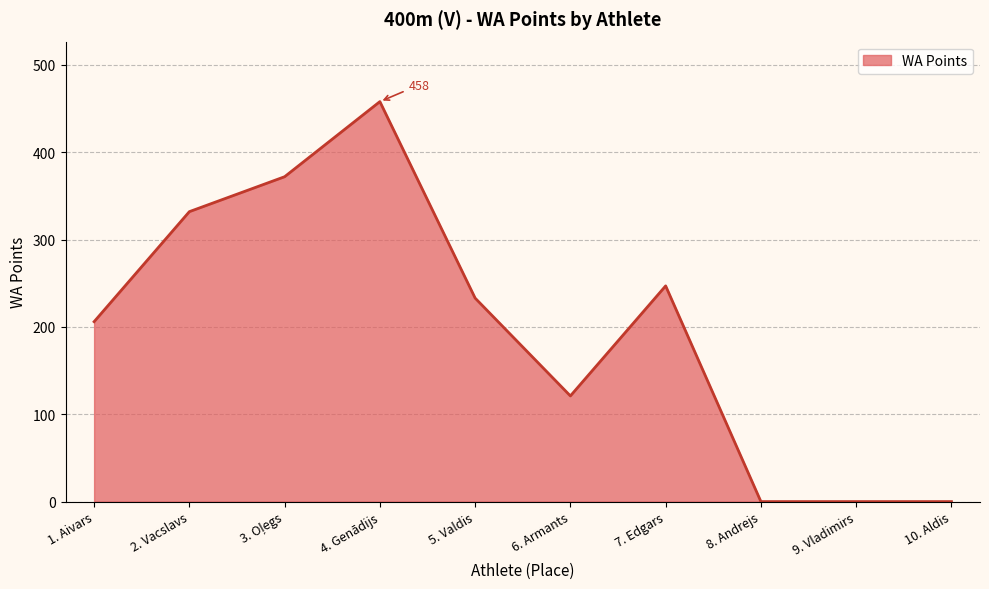

Where is the data nearest to the value 229?

5. Valdis